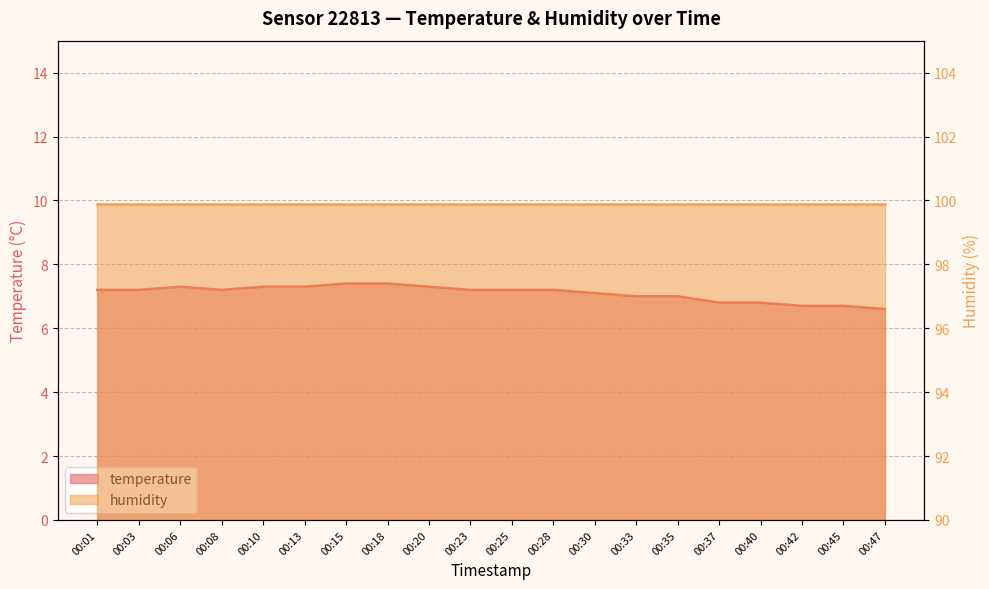

What is the approximate value at 00:40?

6.8